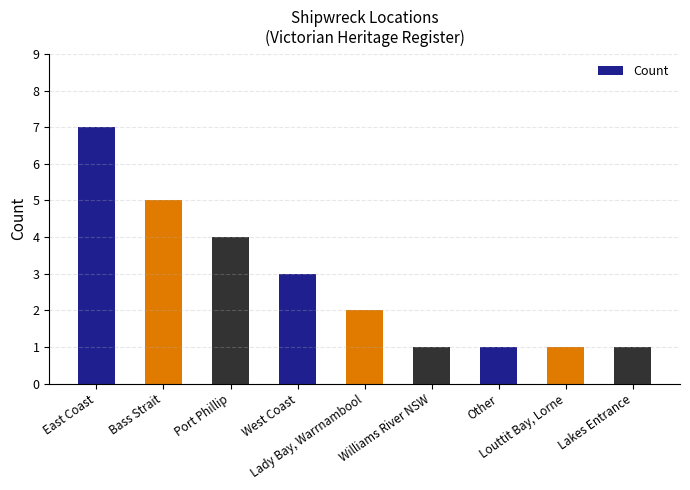

What is the greatest value displayed?

7